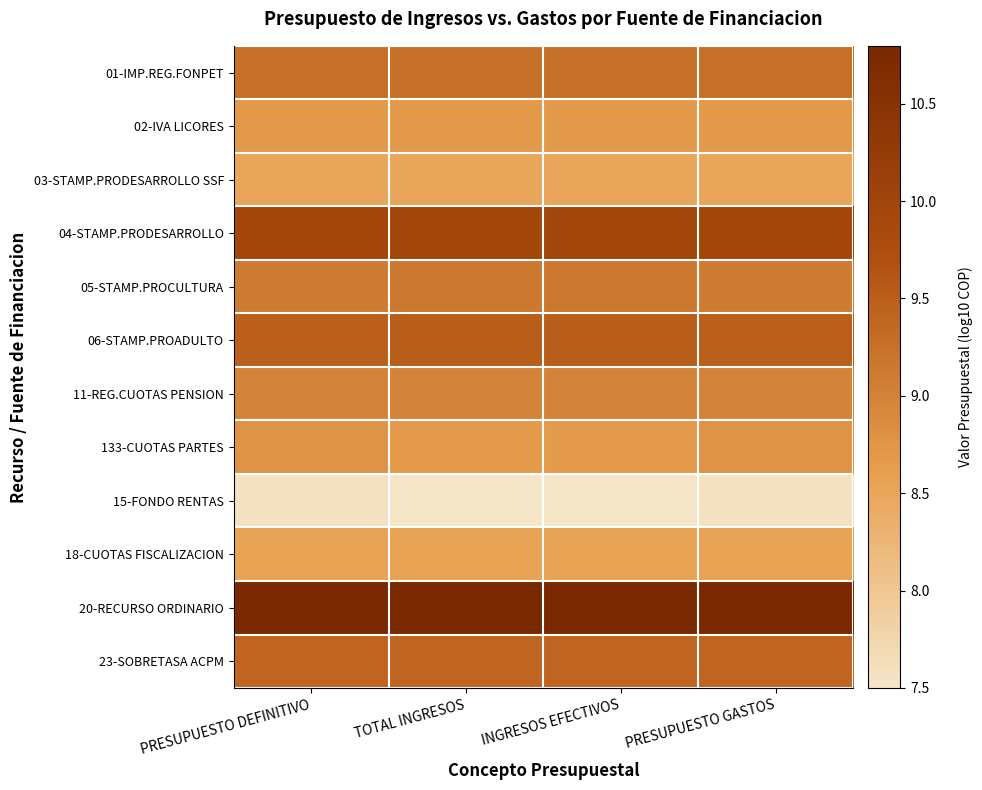

Rank the series at TOTAL INGRESOS from lowest to highest value.

15-FONDO RENTAS, 03-STAMP.PRODESARROLLO SSF, 18-CUOTAS FISCALIZACION, 133-CUOTAS PARTES, 02-IVA LICORES, 11-REG.CUOTAS PENSION, 05-STAMP.PROCULTURA, 01-IMP.REG.FONPET, 23-SOBRETASA ACPM, 06-STAMP.PROADULTO, 04-STAMP.PRODESARROLLO, 20-RECURSO ORDINARIO